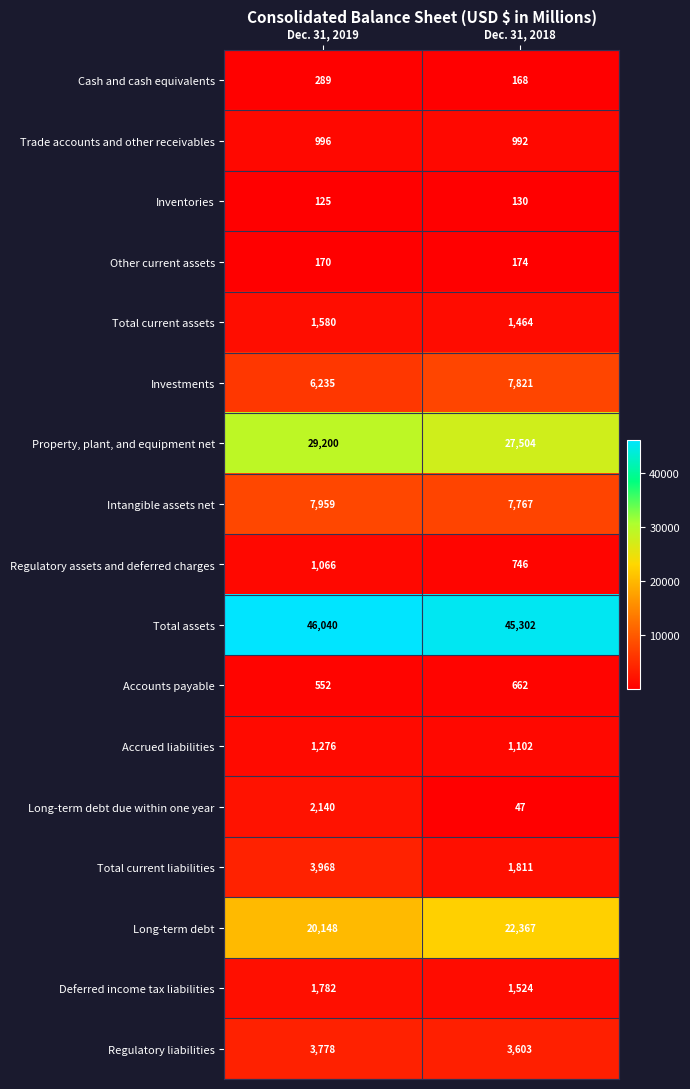

How many distinct data groups are displayed?

17